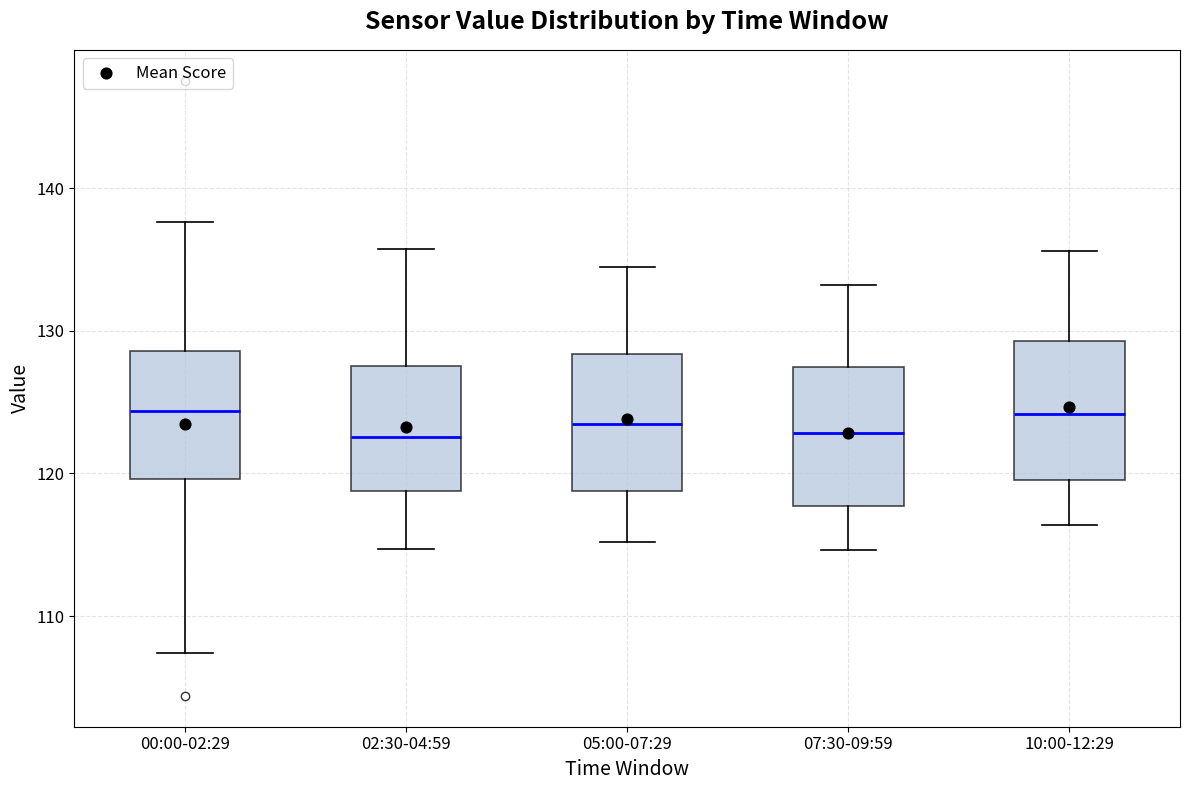

Reading left to right, transcribe this box plot: for each box, give where its median line is, the range the box spans, and where its two whiskers end, as read against the y-axis. The values are not printed on the chart, so give them approximately, as read against the axis.

00:00-02:29: median 124, box 120 to 129, whiskers 107 to 138
02:30-04:59: median 123, box 119 to 128, whiskers 115 to 136
05:00-07:29: median 123, box 119 to 128, whiskers 115 to 135
07:30-09:59: median 123, box 118 to 127, whiskers 115 to 133
10:00-12:29: median 124, box 120 to 129, whiskers 116 to 136